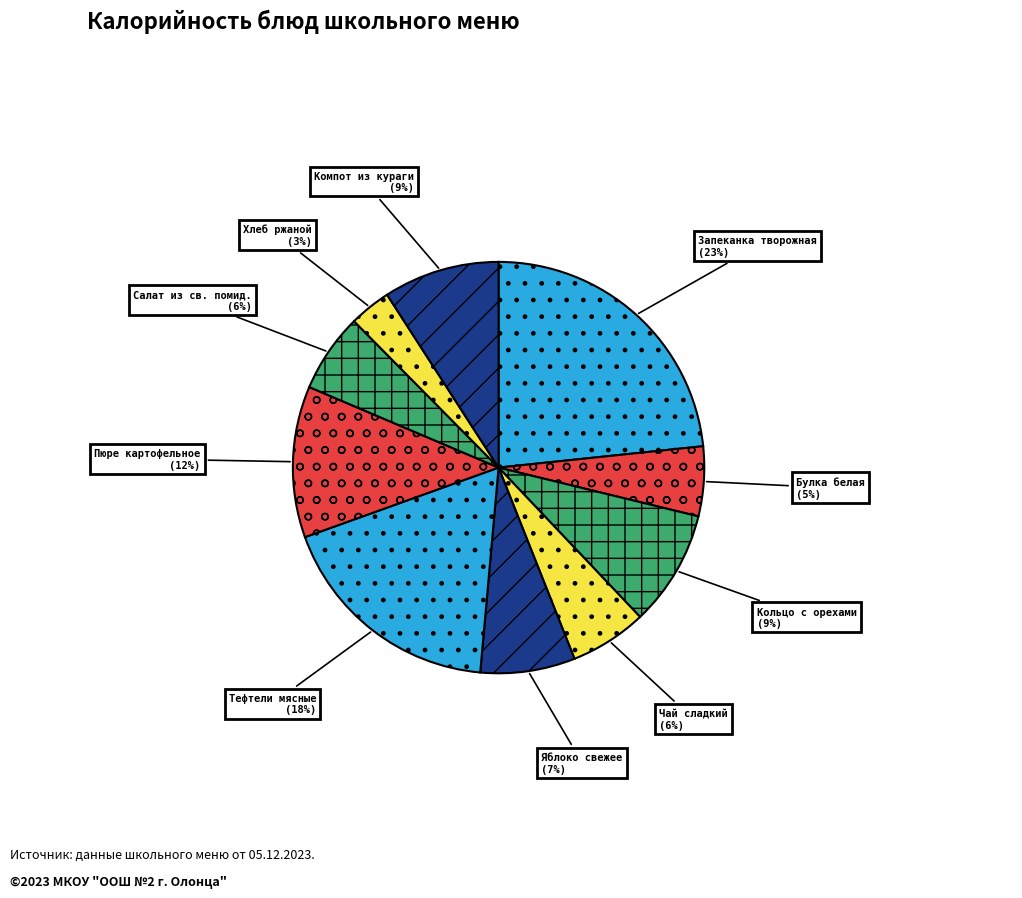

Does Тефтели мясные represent more than half of the total?

No